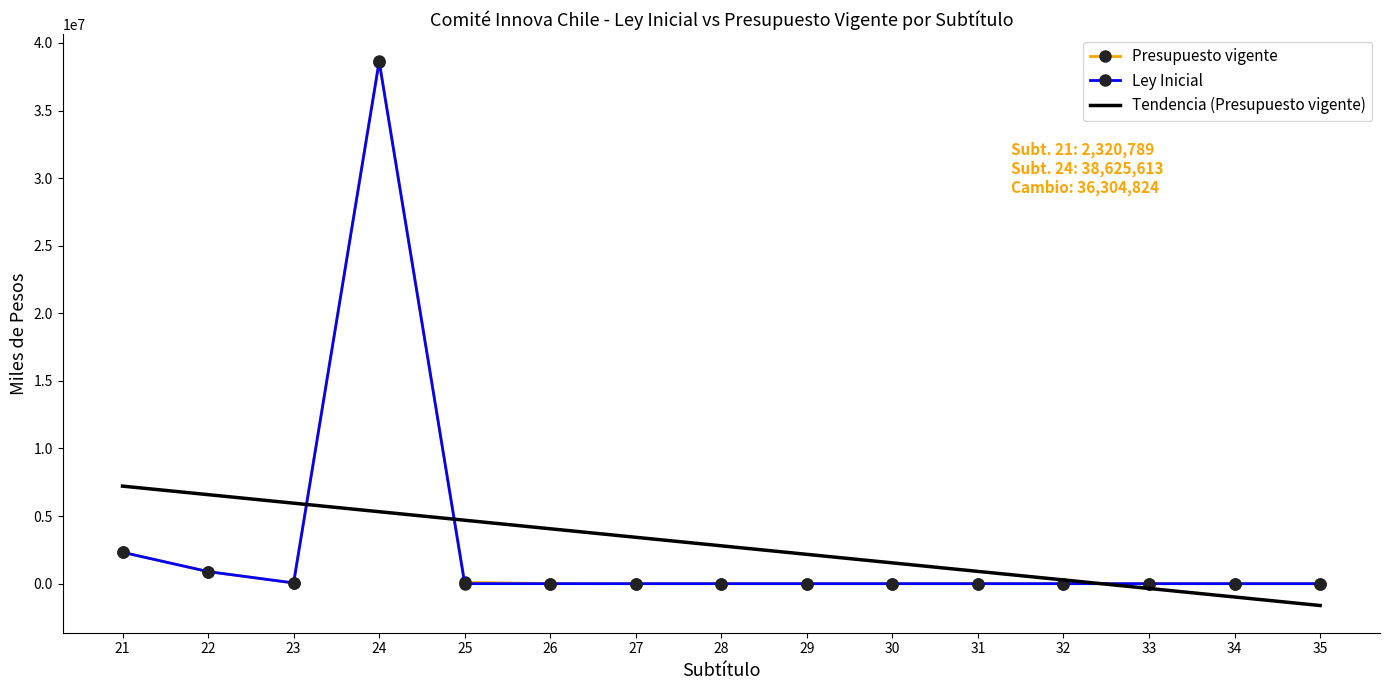

What is the lowest value of the Tendencia (Presupuesto vigente) series?

-1617102.3